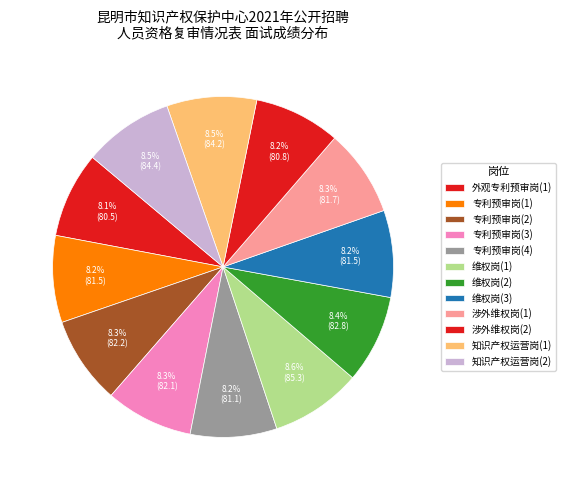

Rank the categories by value from highest to lowest.

维权岗(1), 知识产权运营岗(2), 知识产权运营岗(1), 维权岗(2), 专利预审岗(2), 专利预审岗(3), 涉外维权岗(1), 维权岗(3), 专利预审岗(1), 专利预审岗(4), 涉外维权岗(2), 外观专利预审岗(1)